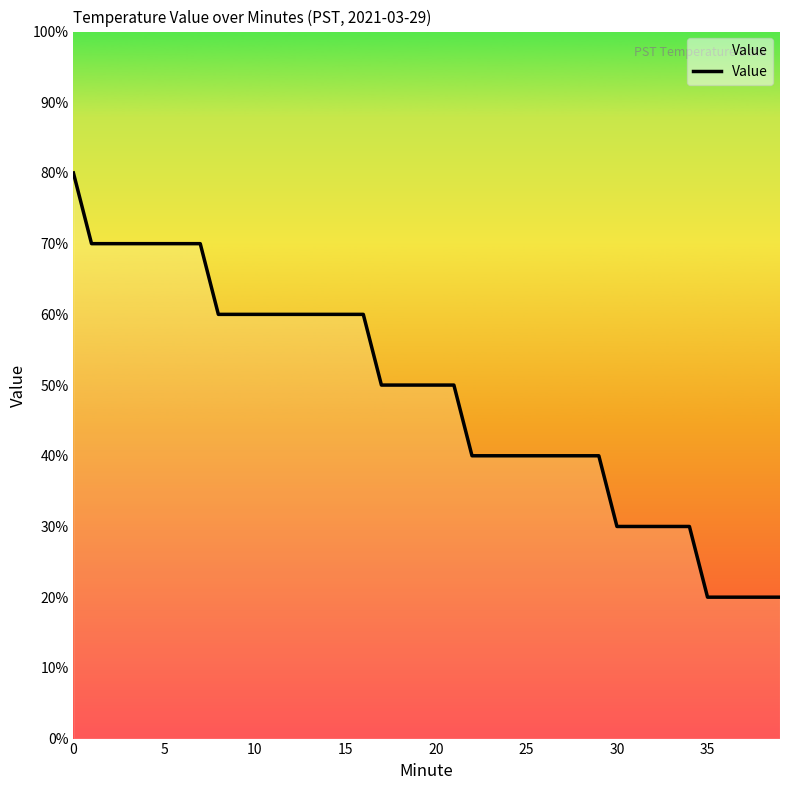

Is this an area chart (filled region under the line)?

Yes